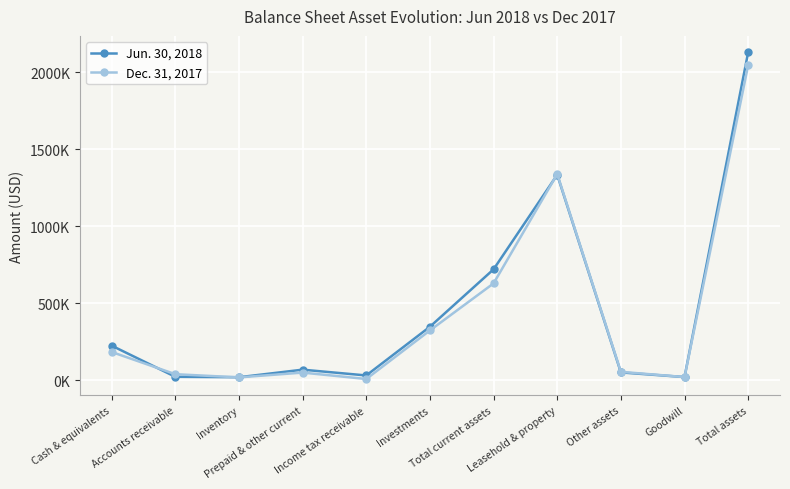

What are all the series names shown in the legend?

Jun. 30, 2018, Dec. 31, 2017